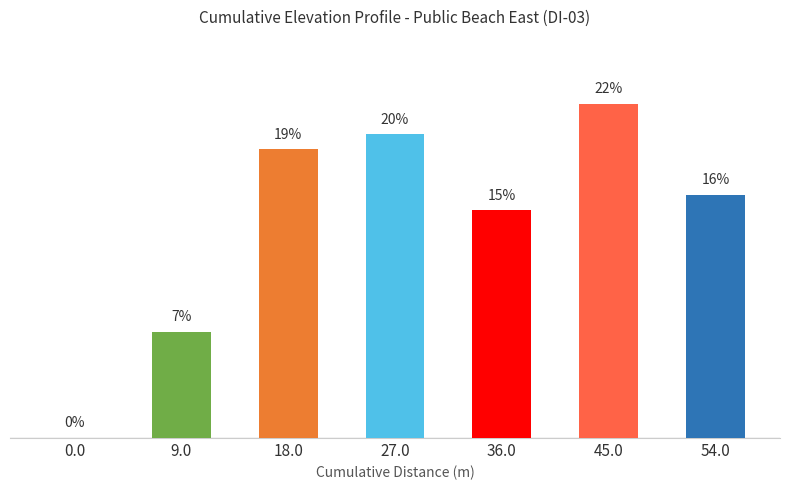

What is the sum of the values at 27.0 and 9.0?

27